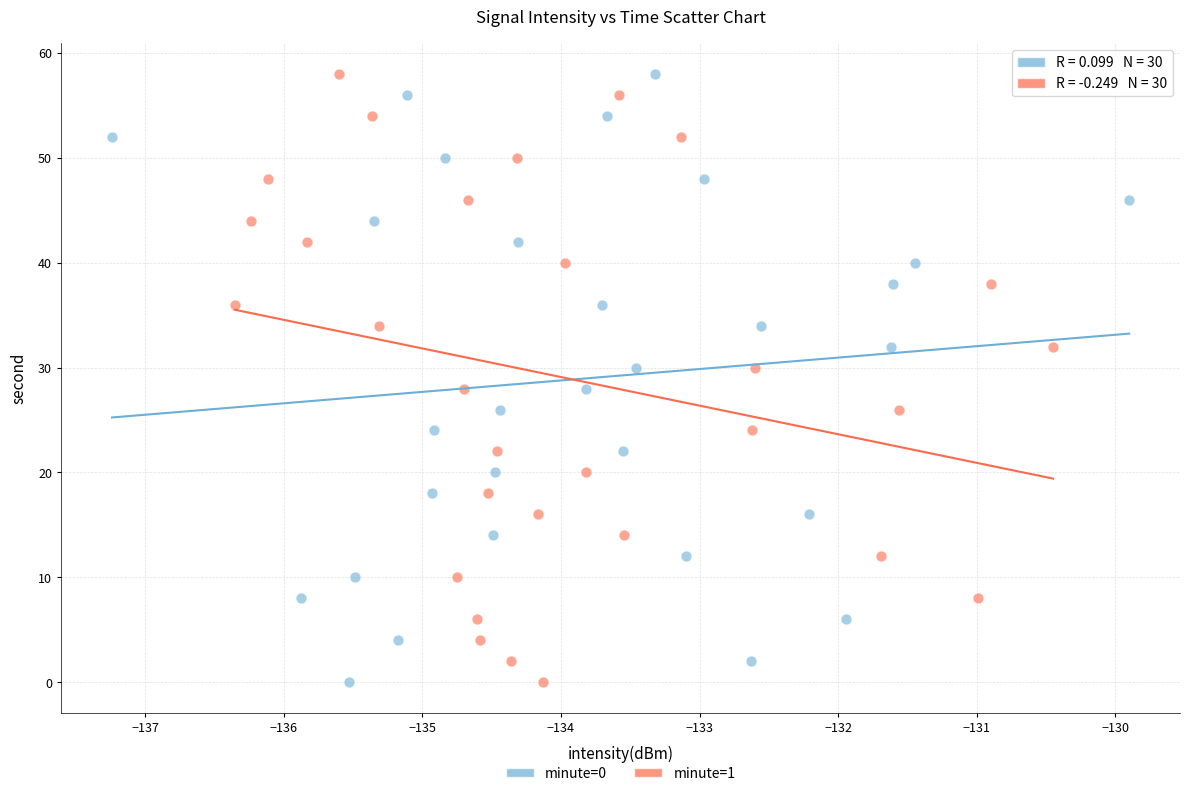

What are all the series names shown in the legend?

minute=0, minute=1